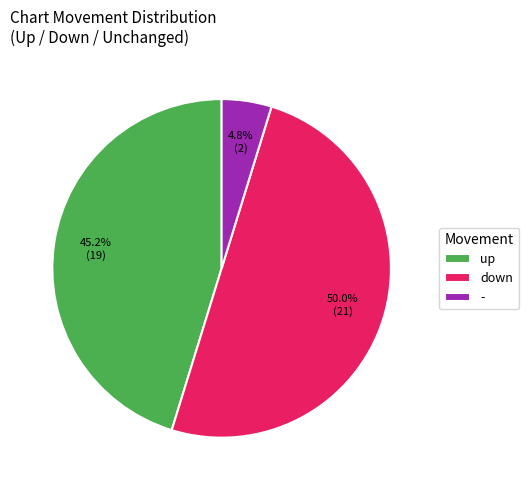

Does - represent more than half of the total?

No